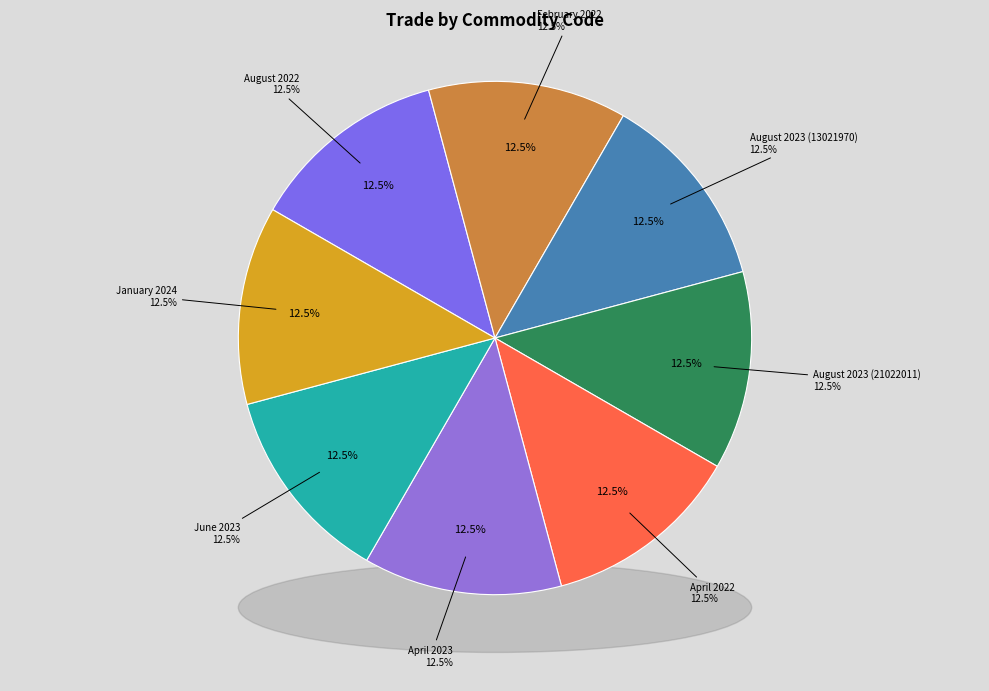

Does April 2022 represent more than half of the total?

No